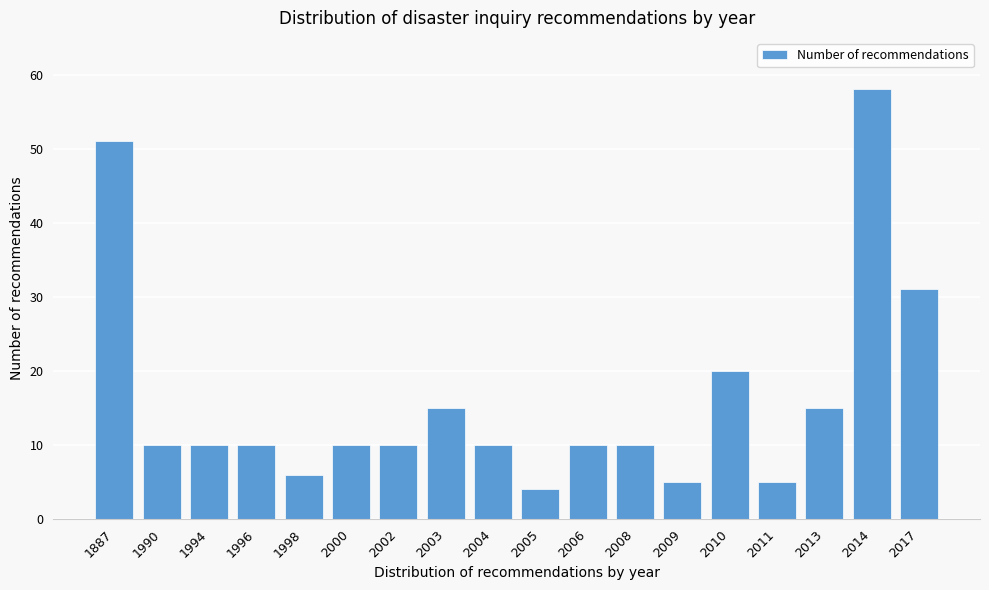

Reading right to left, what are all the values shown in this chart?

2017=31	2014=58	2013=15	2011=5	2010=20	2009=5	2008=10	2006=10	2005=4	2004=10	2003=15	2002=10	2000=10	1998=6	1996=10	1994=10	1990=10	1887=51